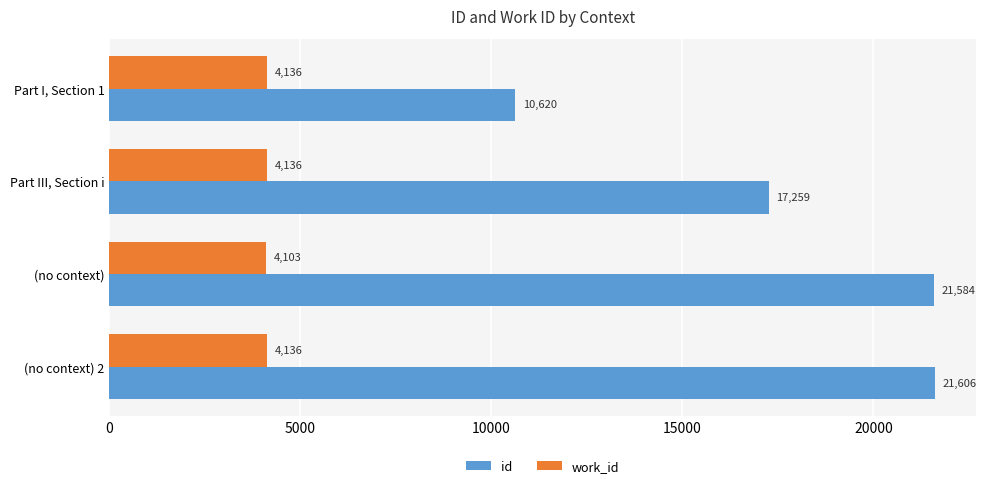

Which series changed the most between Part I, Section 1 and (no context)?

id